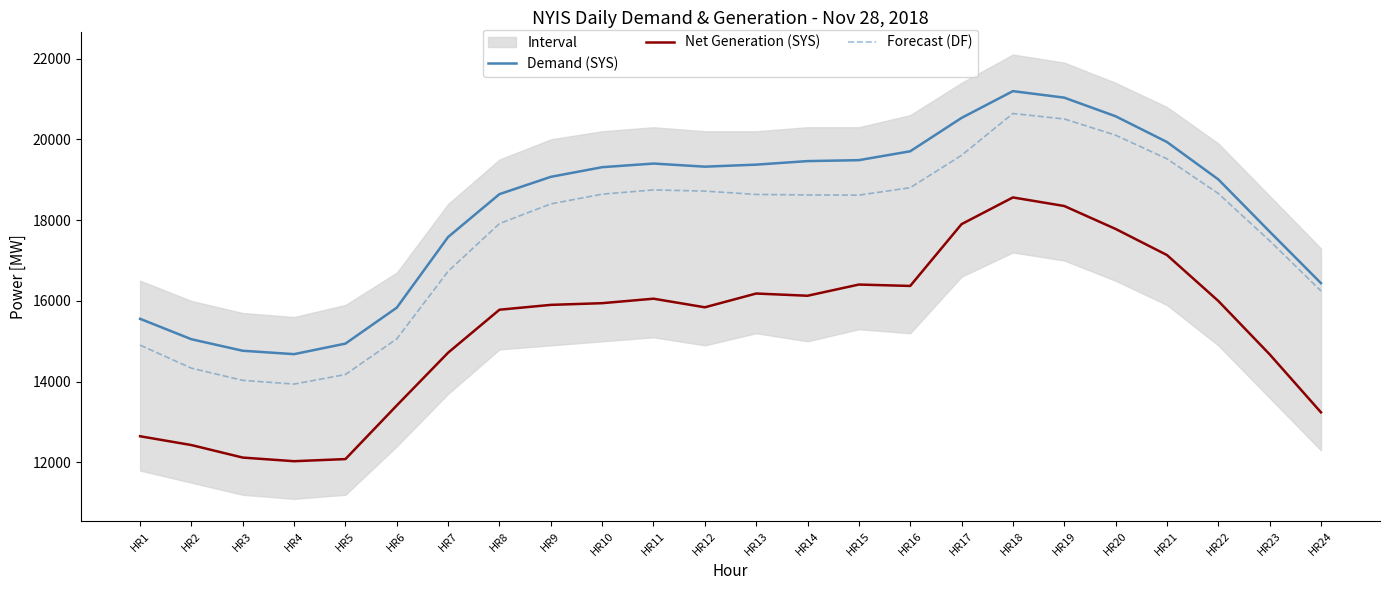

True or false: Net Generation (SYS) and Forecast (DF) intersect in this chart.

False